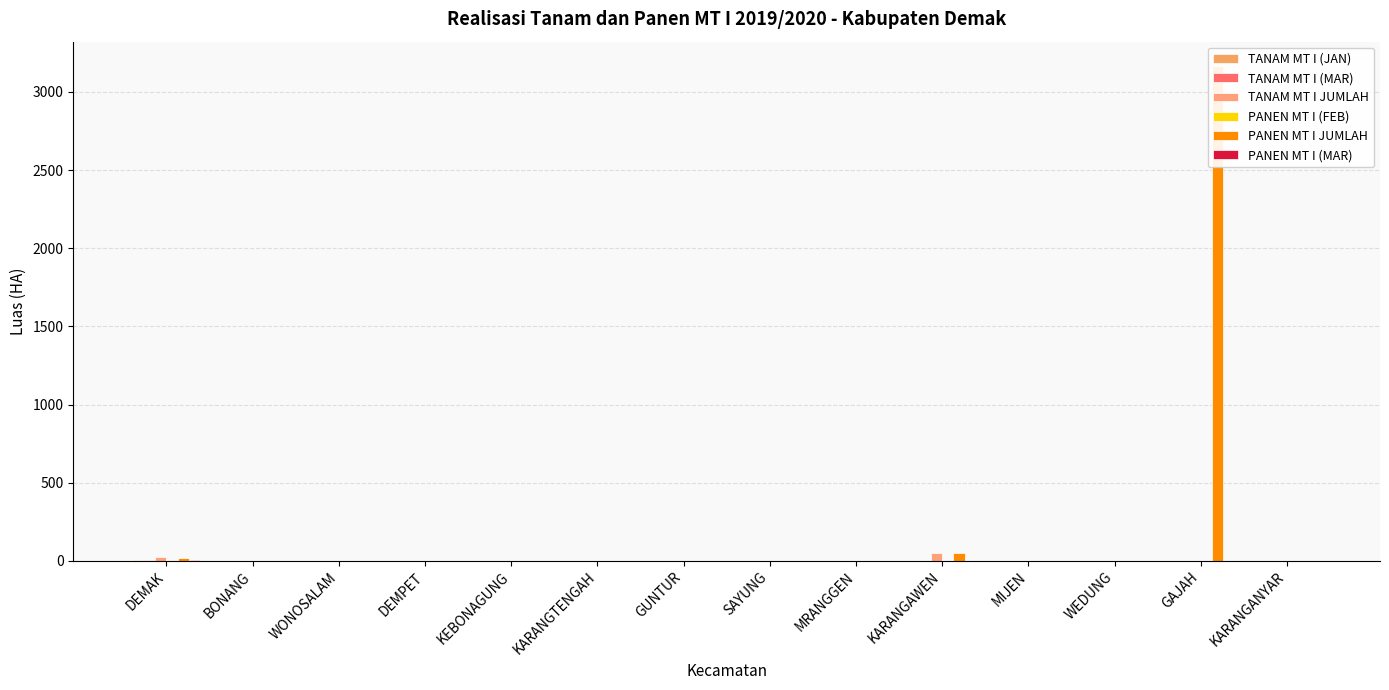

Which category has the lowest value in the PANEN MT I (FEB) series?

BONANG